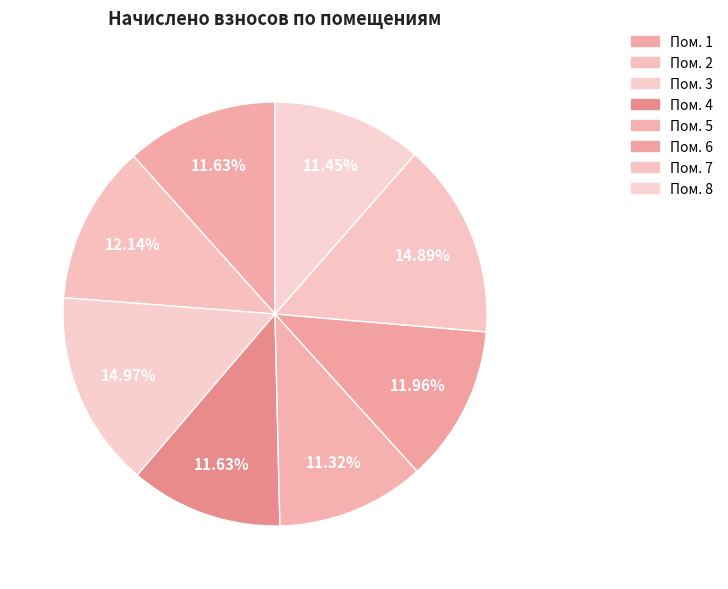

What is the largest slice in the pie chart?

3